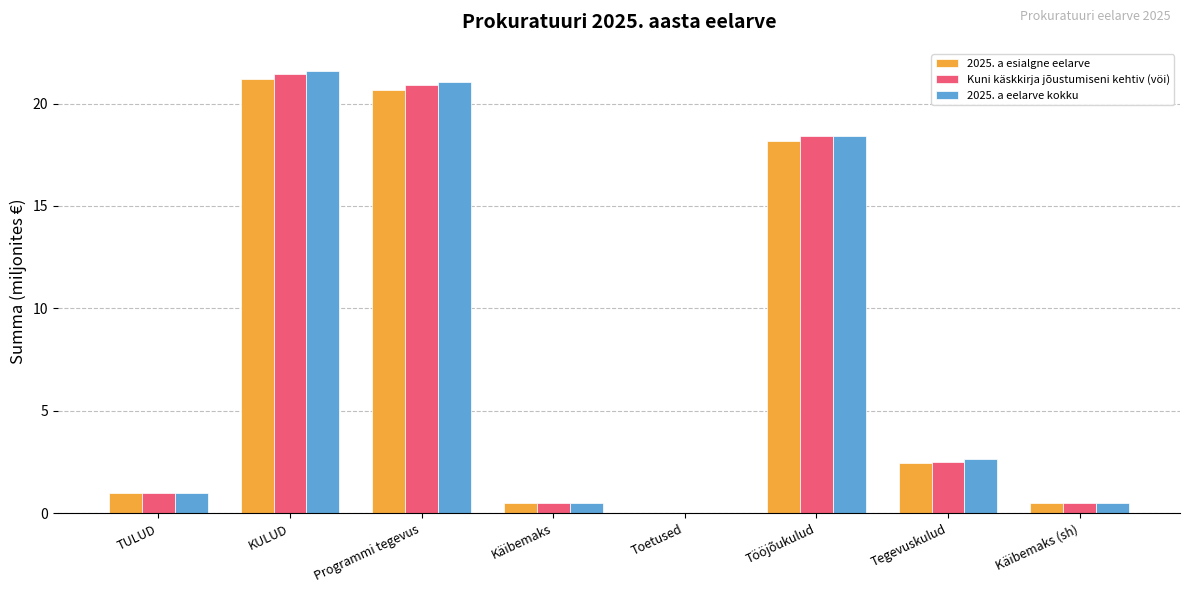

Is the value of Kuni käskkirja jõustumiseni kehtiv (vöi) at KULUD greater than the value of 2025. a eelarve kokku at Käibemaks?

Yes